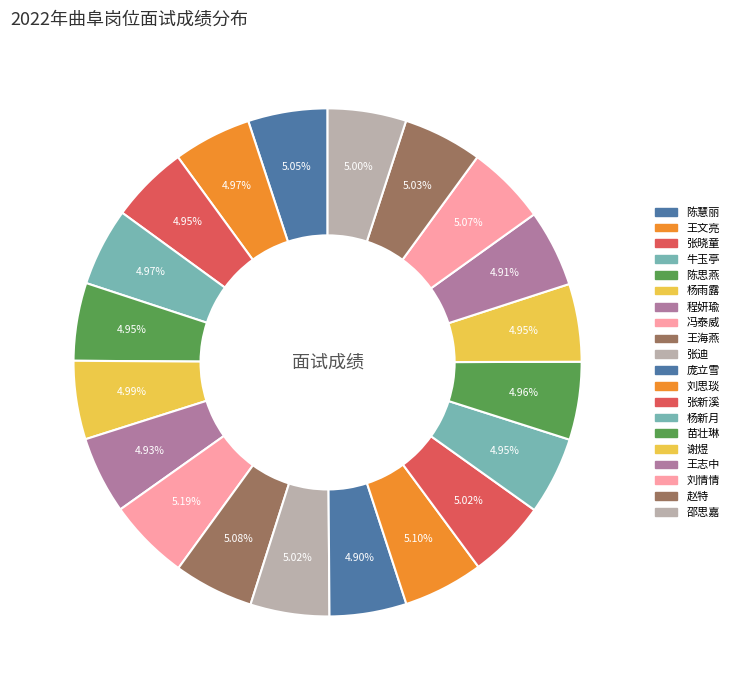

Count the number of slices in the pie.

20